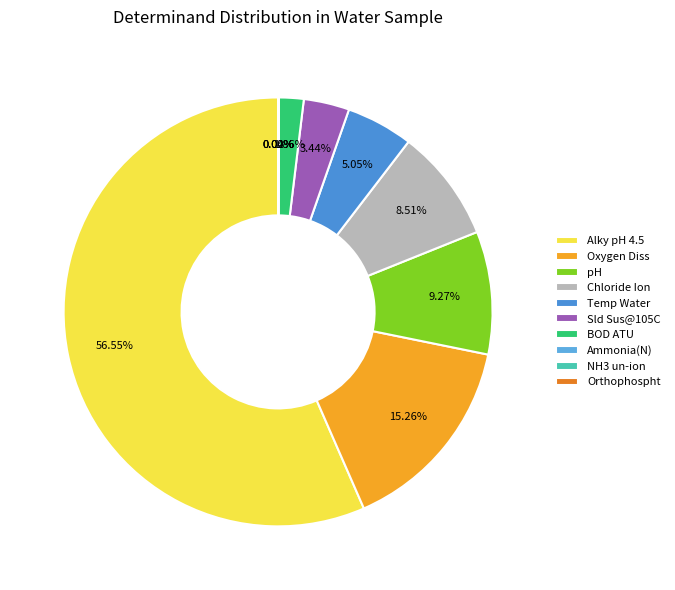

Does pH represent more than half of the total?

No